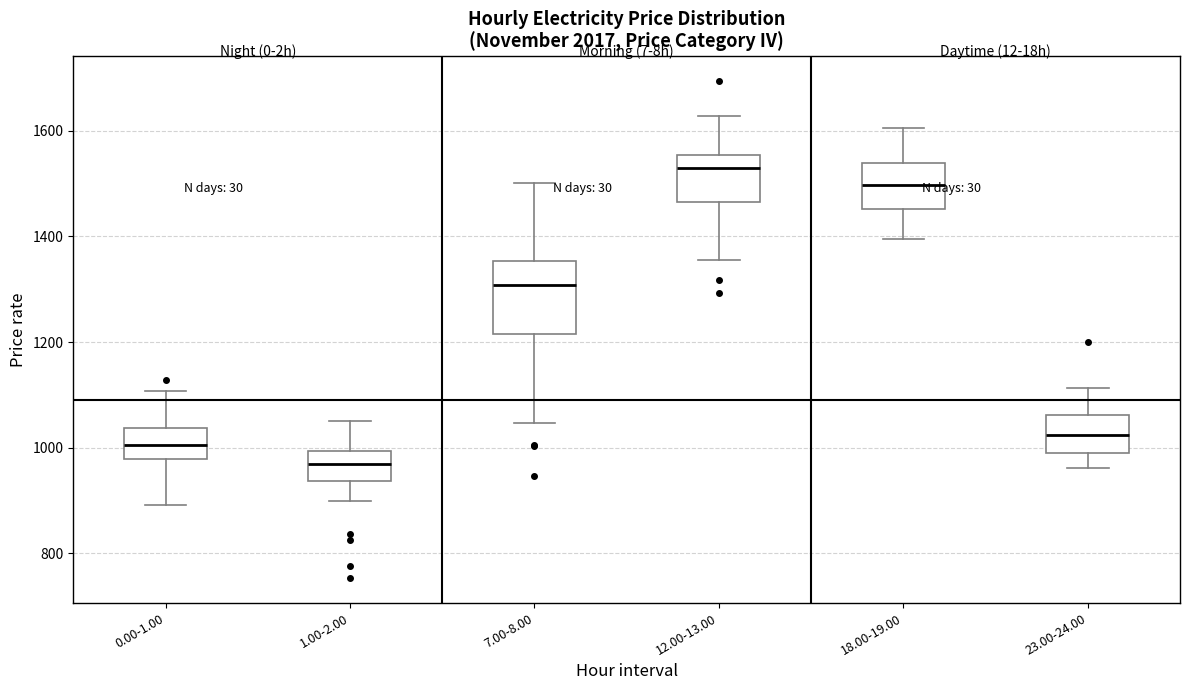

Which box's median line is the lowest?

1.00-2.00